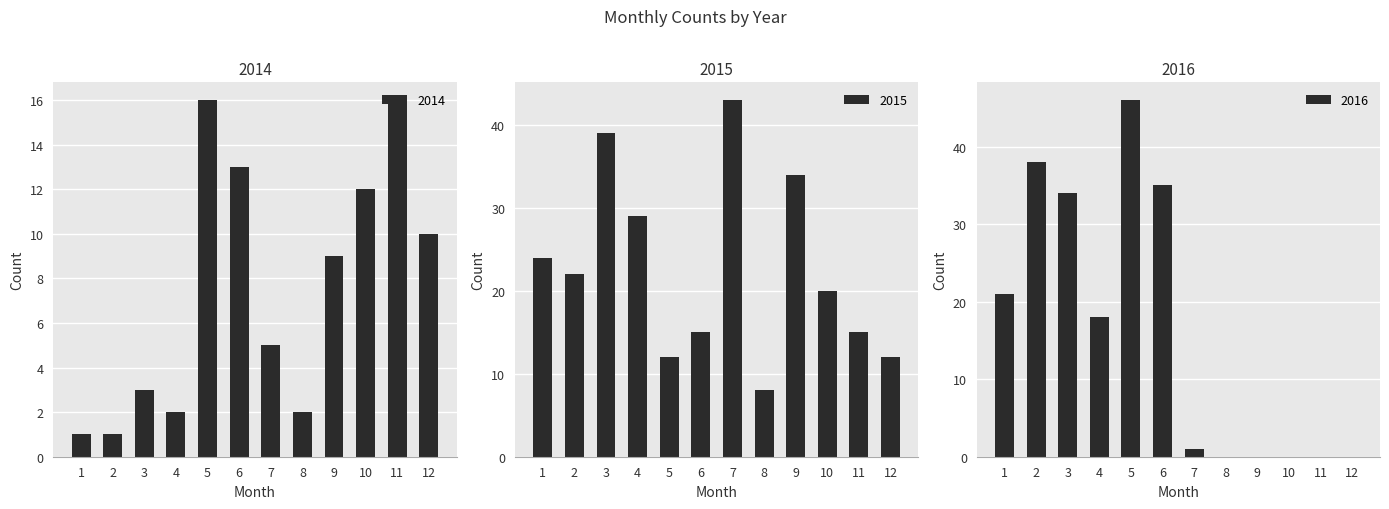

List the labels in order of 2016 value, largest first.

5, 2, 6, 3, 1, 4, 7, 8, 9, 10, 11, 12